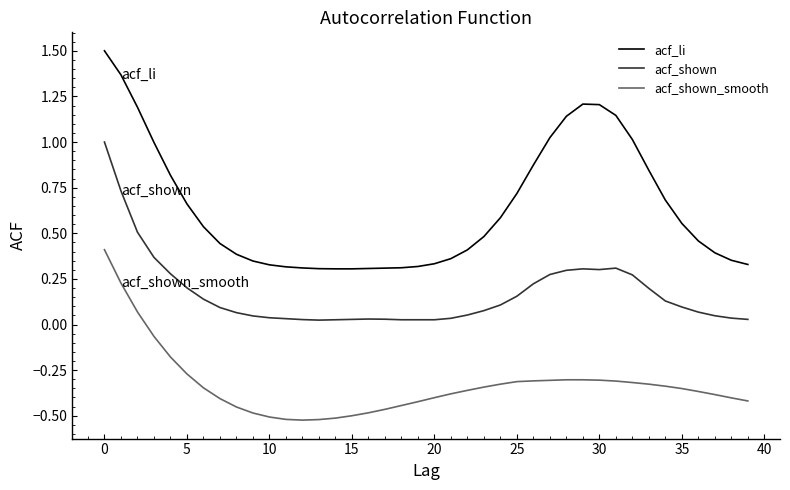

What is the maximum value for acf_li?

1.5